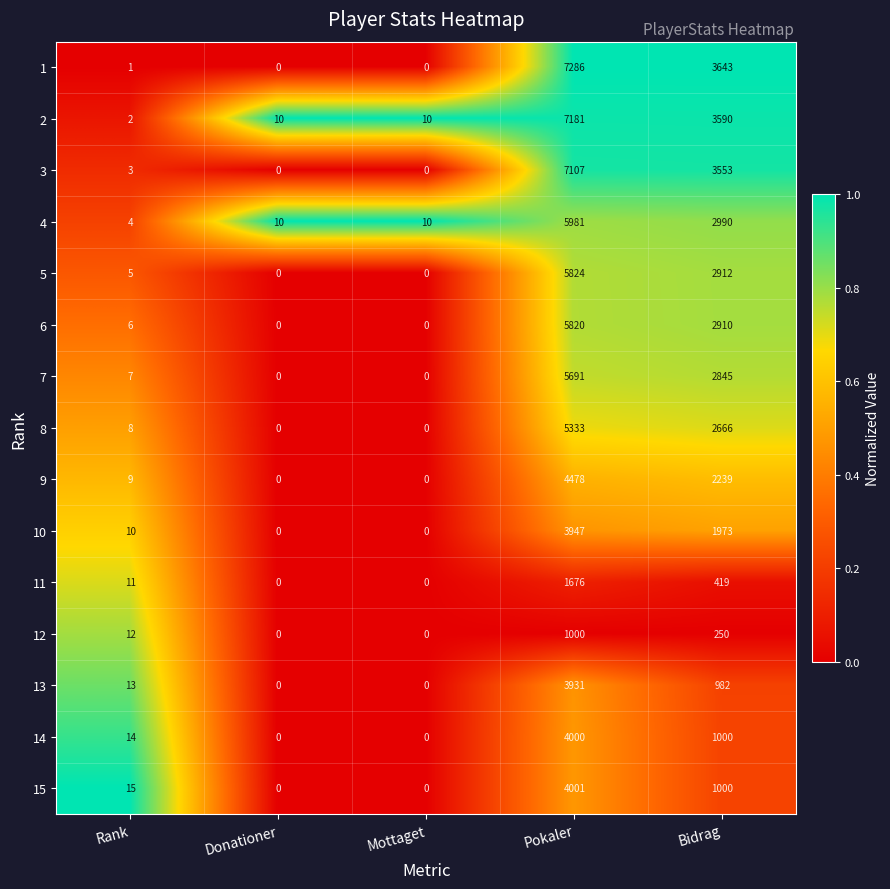

Between Rank and Bidrag, which series saw the biggest shift?

1